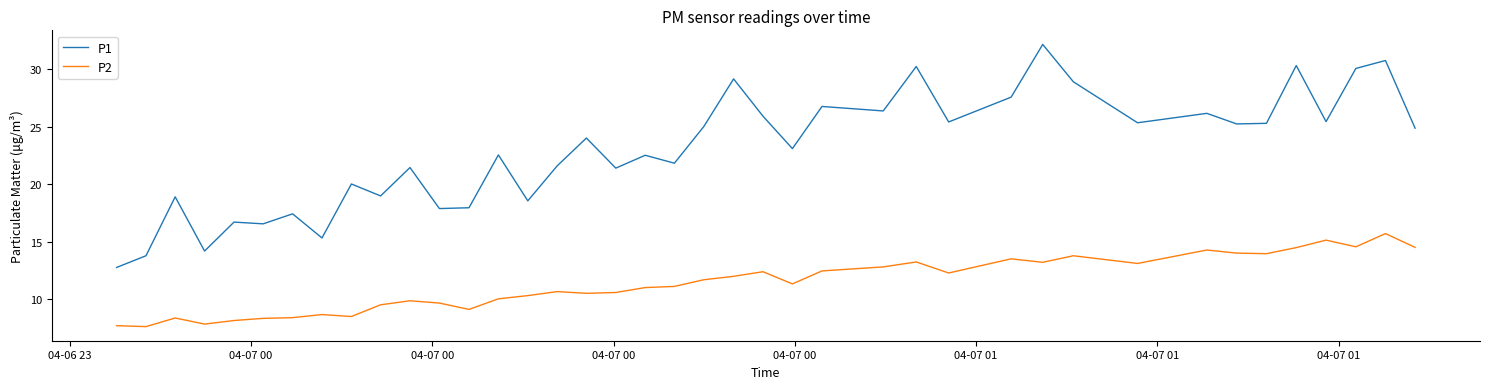

Count the number of data series in this chart.

2